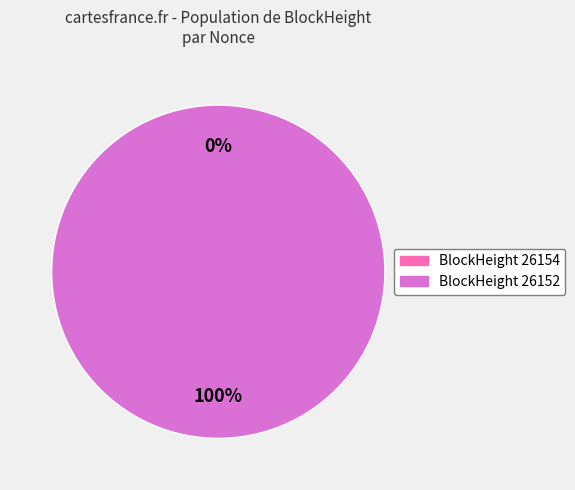

Between 26152 and 26154, which is larger?

26152